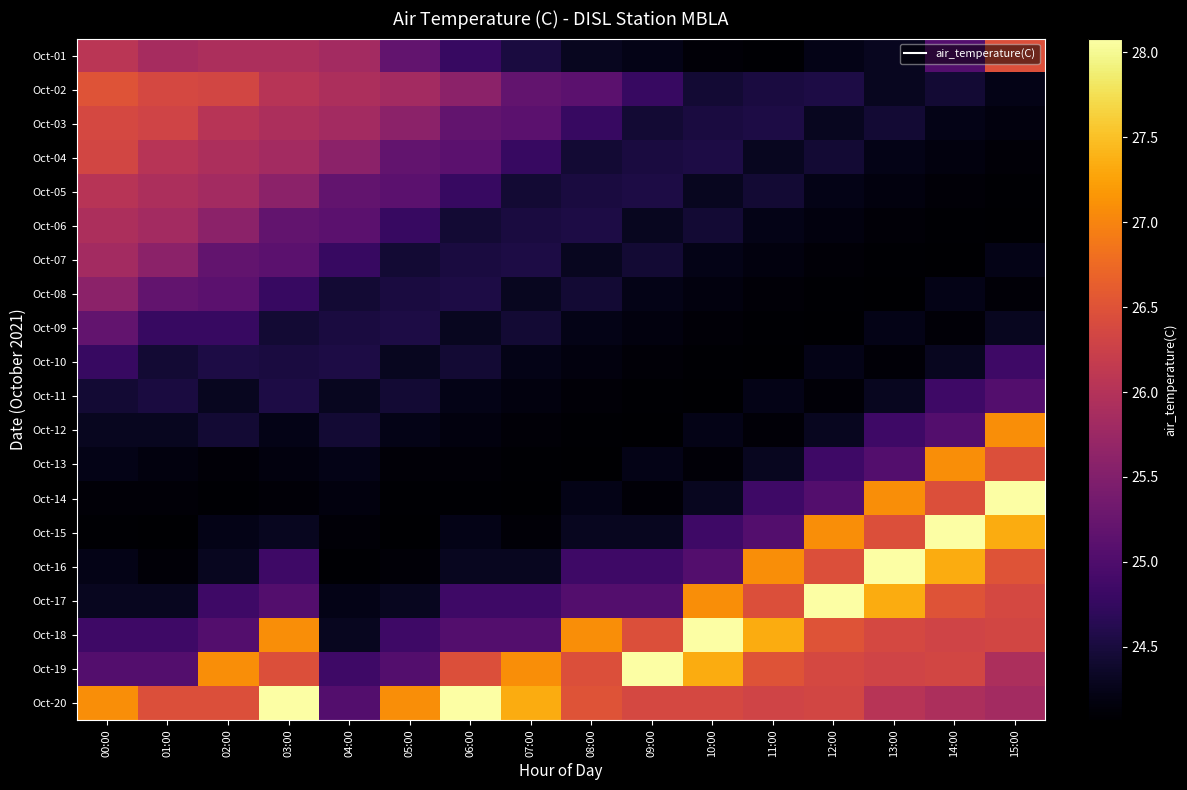

Reading left to right, extract all data points from this chart.

Oct-01: 00:00=26.1	01:00=25.9	02:00=25.9	03:00=25.9	04:00=25.8	05:00=25.2	06:00=24.8	07:00=24.5	08:00=24.3	09:00=24.2	10:00=24.1	11:00=24.1	12:00=24.2	13:00=24.3	14:00=25.1	15:00=26.5
Oct-02: 00:00=26.5	01:00=26.4	02:00=26.3	03:00=26.0	04:00=25.9	05:00=25.8	06:00=25.6	07:00=25.2	08:00=25.1	09:00=24.8	10:00=24.4	11:00=24.5	12:00=24.5	13:00=24.3	14:00=24.4	15:00=24.2
Oct-03: 00:00=26.4	01:00=26.3	02:00=26.0	03:00=25.9	04:00=25.8	05:00=25.6	06:00=25.2	07:00=25.1	08:00=24.8	09:00=24.4	10:00=24.5	11:00=24.5	12:00=24.3	13:00=24.4	14:00=24.2	15:00=24.2
Oct-04: 00:00=26.3	01:00=26.0	02:00=25.9	03:00=25.8	04:00=25.6	05:00=25.2	06:00=25.1	07:00=24.8	08:00=24.4	09:00=24.5	10:00=24.5	11:00=24.3	12:00=24.4	13:00=24.2	14:00=24.2	15:00=24.1
Oct-05: 00:00=26.0	01:00=25.9	02:00=25.8	03:00=25.6	04:00=25.2	05:00=25.1	06:00=24.8	07:00=24.4	08:00=24.5	09:00=24.5	10:00=24.3	11:00=24.4	12:00=24.2	13:00=24.2	14:00=24.1	15:00=24.1
Oct-06: 00:00=25.9	01:00=25.8	02:00=25.6	03:00=25.2	04:00=25.1	05:00=24.8	06:00=24.4	07:00=24.5	08:00=24.5	09:00=24.3	10:00=24.4	11:00=24.2	12:00=24.2	13:00=24.1	14:00=24.1	15:00=24.1
Oct-07: 00:00=25.8	01:00=25.6	02:00=25.2	03:00=25.1	04:00=24.8	05:00=24.4	06:00=24.5	07:00=24.5	08:00=24.3	09:00=24.4	10:00=24.2	11:00=24.2	12:00=24.1	13:00=24.1	14:00=24.1	15:00=24.2
Oct-08: 00:00=25.6	01:00=25.2	02:00=25.1	03:00=24.8	04:00=24.4	05:00=24.5	06:00=24.5	07:00=24.3	08:00=24.4	09:00=24.2	10:00=24.2	11:00=24.1	12:00=24.1	13:00=24.1	14:00=24.2	15:00=24.1
Oct-09: 00:00=25.2	01:00=24.8	02:00=24.8	03:00=24.4	04:00=24.5	05:00=24.5	06:00=24.3	07:00=24.4	08:00=24.2	09:00=24.2	10:00=24.1	11:00=24.1	12:00=24.1	13:00=24.2	14:00=24.1	15:00=24.3
Oct-10: 00:00=24.8	01:00=24.4	02:00=24.5	03:00=24.5	04:00=24.5	05:00=24.3	06:00=24.4	07:00=24.2	08:00=24.2	09:00=24.1	10:00=24.1	11:00=24.1	12:00=24.2	13:00=24.1	14:00=24.3	15:00=24.9
Oct-11: 00:00=24.4	01:00=24.5	02:00=24.3	03:00=24.5	04:00=24.3	05:00=24.4	06:00=24.2	07:00=24.2	08:00=24.1	09:00=24.1	10:00=24.1	11:00=24.2	12:00=24.1	13:00=24.3	14:00=24.9	15:00=25.1
Oct-12: 00:00=24.3	01:00=24.3	02:00=24.4	03:00=24.2	04:00=24.4	05:00=24.2	06:00=24.2	07:00=24.1	08:00=24.1	09:00=24.1	10:00=24.2	11:00=24.1	12:00=24.3	13:00=24.9	14:00=25.1	15:00=27.1
Oct-13: 00:00=24.2	01:00=24.2	02:00=24.1	03:00=24.2	04:00=24.2	05:00=24.1	06:00=24.1	07:00=24.1	08:00=24.1	09:00=24.2	10:00=24.1	11:00=24.3	12:00=24.9	13:00=25.1	14:00=27.1	15:00=26.5
Oct-14: 00:00=24.1	01:00=24.1	02:00=24.1	03:00=24.1	04:00=24.2	05:00=24.1	06:00=24.1	07:00=24.1	08:00=24.2	09:00=24.1	10:00=24.3	11:00=24.9	12:00=25.1	13:00=27.1	14:00=26.5	15:00=28.1
Oct-15: 00:00=24.1	01:00=24.1	02:00=24.2	03:00=24.3	04:00=24.1	05:00=24.1	06:00=24.2	07:00=24.1	08:00=24.3	09:00=24.3	10:00=24.9	11:00=25.1	12:00=27.1	13:00=26.5	14:00=28.1	15:00=27.3
Oct-16: 00:00=24.2	01:00=24.1	02:00=24.3	03:00=24.9	04:00=24.1	05:00=24.1	06:00=24.3	07:00=24.3	08:00=24.9	09:00=24.9	10:00=25.1	11:00=27.1	12:00=26.5	13:00=28.1	14:00=27.3	15:00=26.5
Oct-17: 00:00=24.3	01:00=24.3	02:00=24.9	03:00=25.1	04:00=24.2	05:00=24.3	06:00=24.9	07:00=24.9	08:00=25.1	09:00=25.1	10:00=27.1	11:00=26.5	12:00=28.1	13:00=27.3	14:00=26.5	15:00=26.4
Oct-18: 00:00=24.9	01:00=24.9	02:00=25.1	03:00=27.1	04:00=24.3	05:00=24.9	06:00=25.1	07:00=25.1	08:00=27.1	09:00=26.5	10:00=28.1	11:00=27.3	12:00=26.5	13:00=26.4	14:00=26.3	15:00=26.3
Oct-19: 00:00=25.1	01:00=25.1	02:00=27.1	03:00=26.5	04:00=24.9	05:00=25.1	06:00=26.5	07:00=27.1	08:00=26.5	09:00=28.1	10:00=27.3	11:00=26.5	12:00=26.4	13:00=26.3	14:00=26.3	15:00=25.9
Oct-20: 00:00=27.1	01:00=26.5	02:00=26.5	03:00=28.1	04:00=25.1	05:00=27.1	06:00=28.1	07:00=27.3	08:00=26.5	09:00=26.4	10:00=26.4	11:00=26.3	12:00=26.3	13:00=26.0	14:00=25.9	15:00=25.8